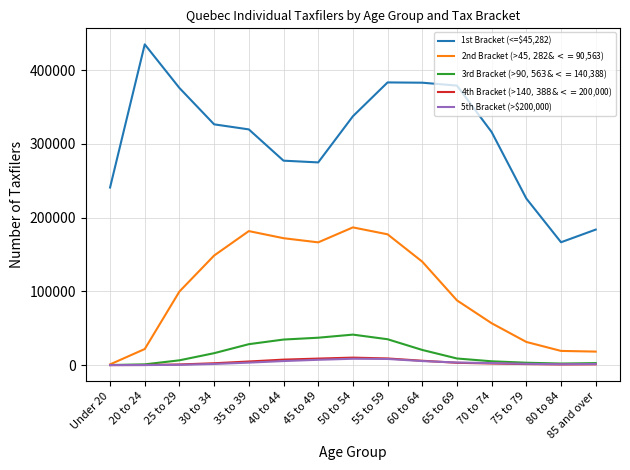

At which category does the chart reach its peak across all series?

20 to 24